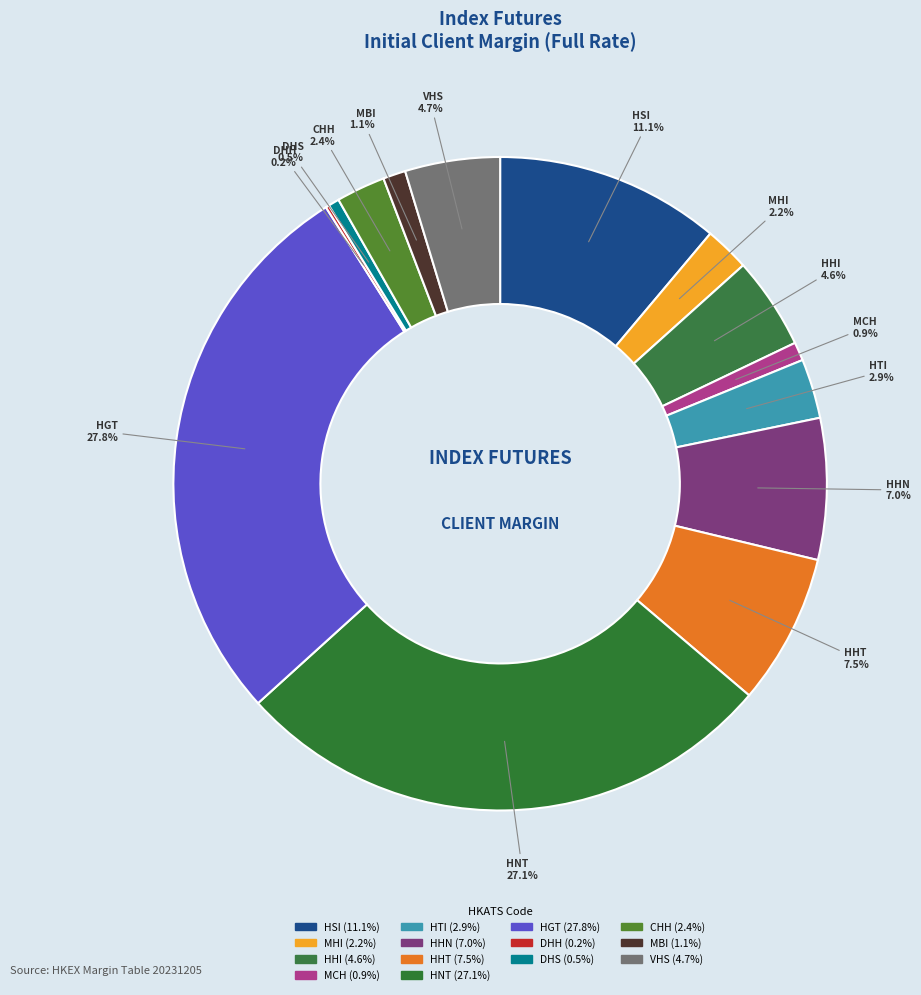

To the nearest percent, what is the average slice percentage?

7%